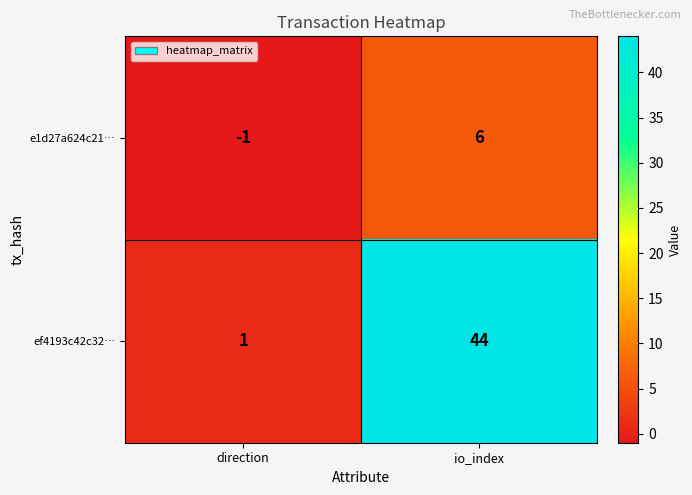

What is the difference between the highest and lowest values at io_index?

38